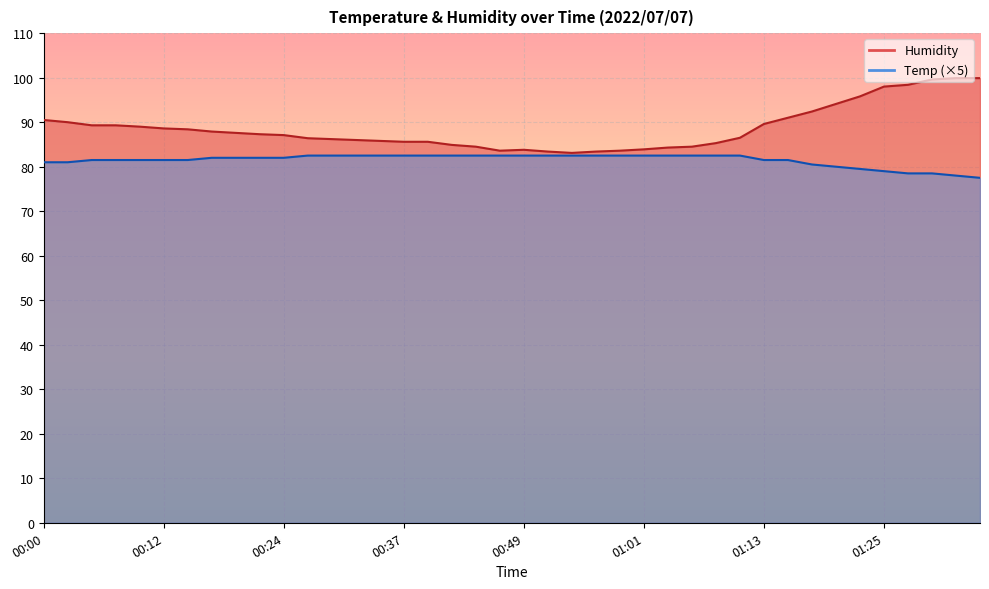

At which category does Humidity reach its first local peak?

00:49